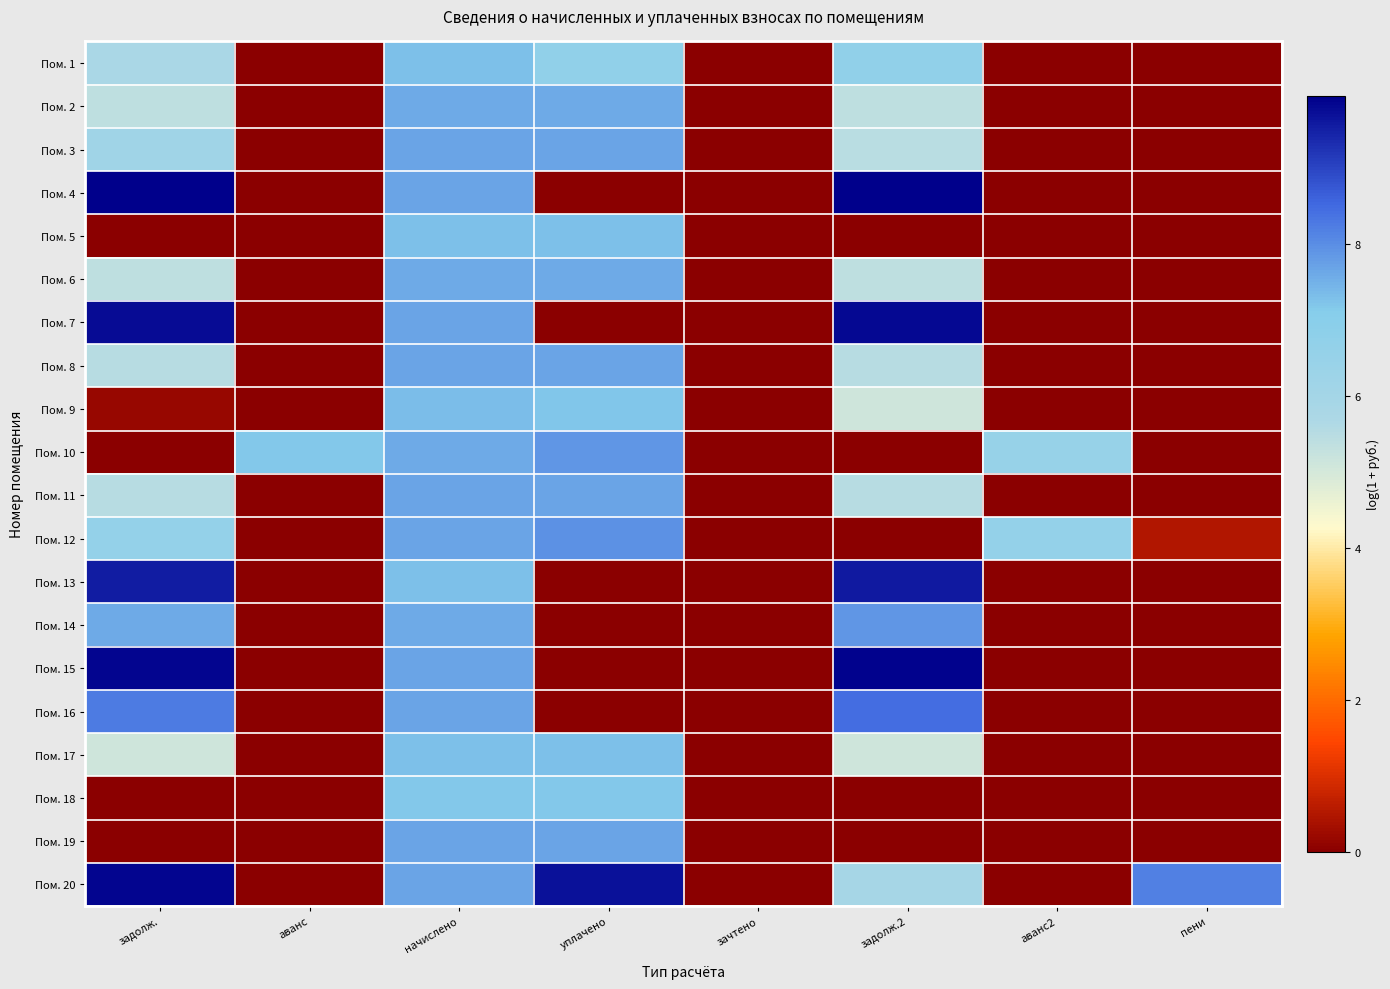

What is the total value across all series at начислено?

150.7